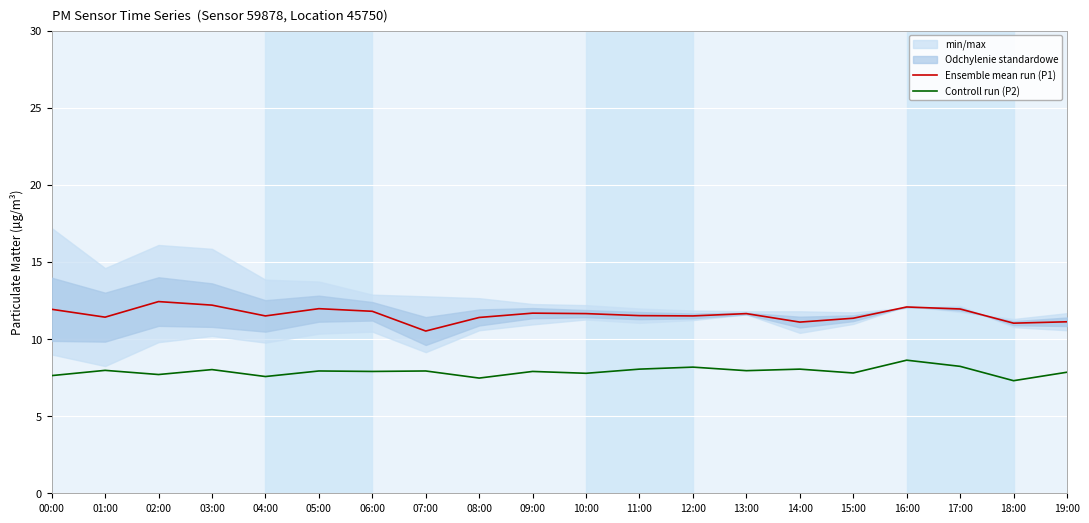

What is the minimum value for Controll run (P2)?

7.3